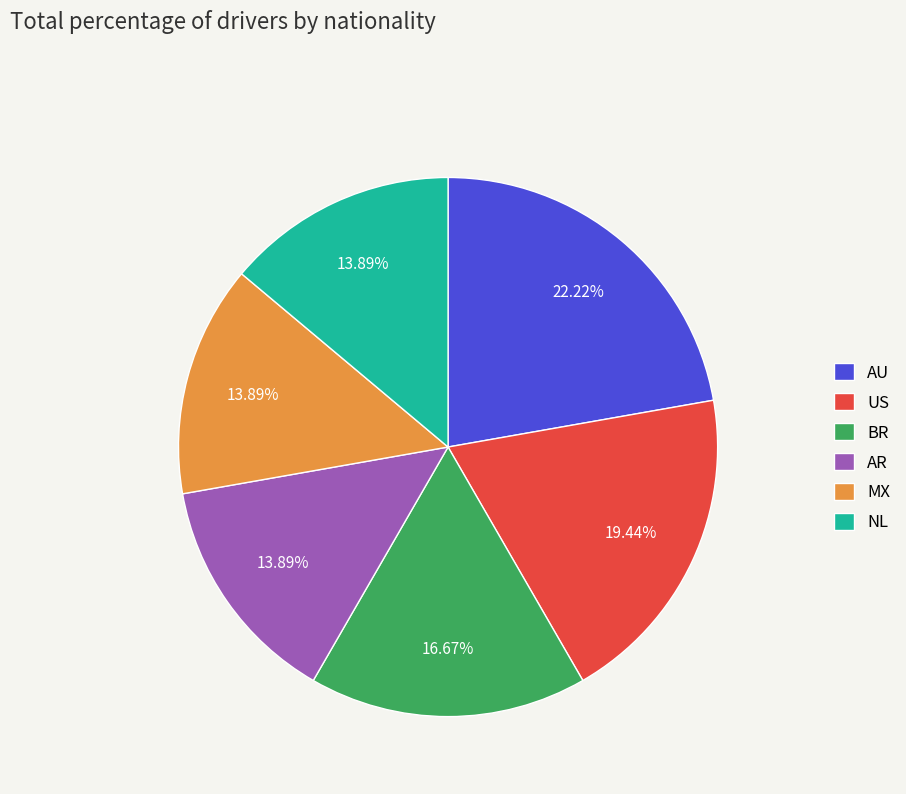

Approximately how many times larger is the value at US compared to AU?

0.9